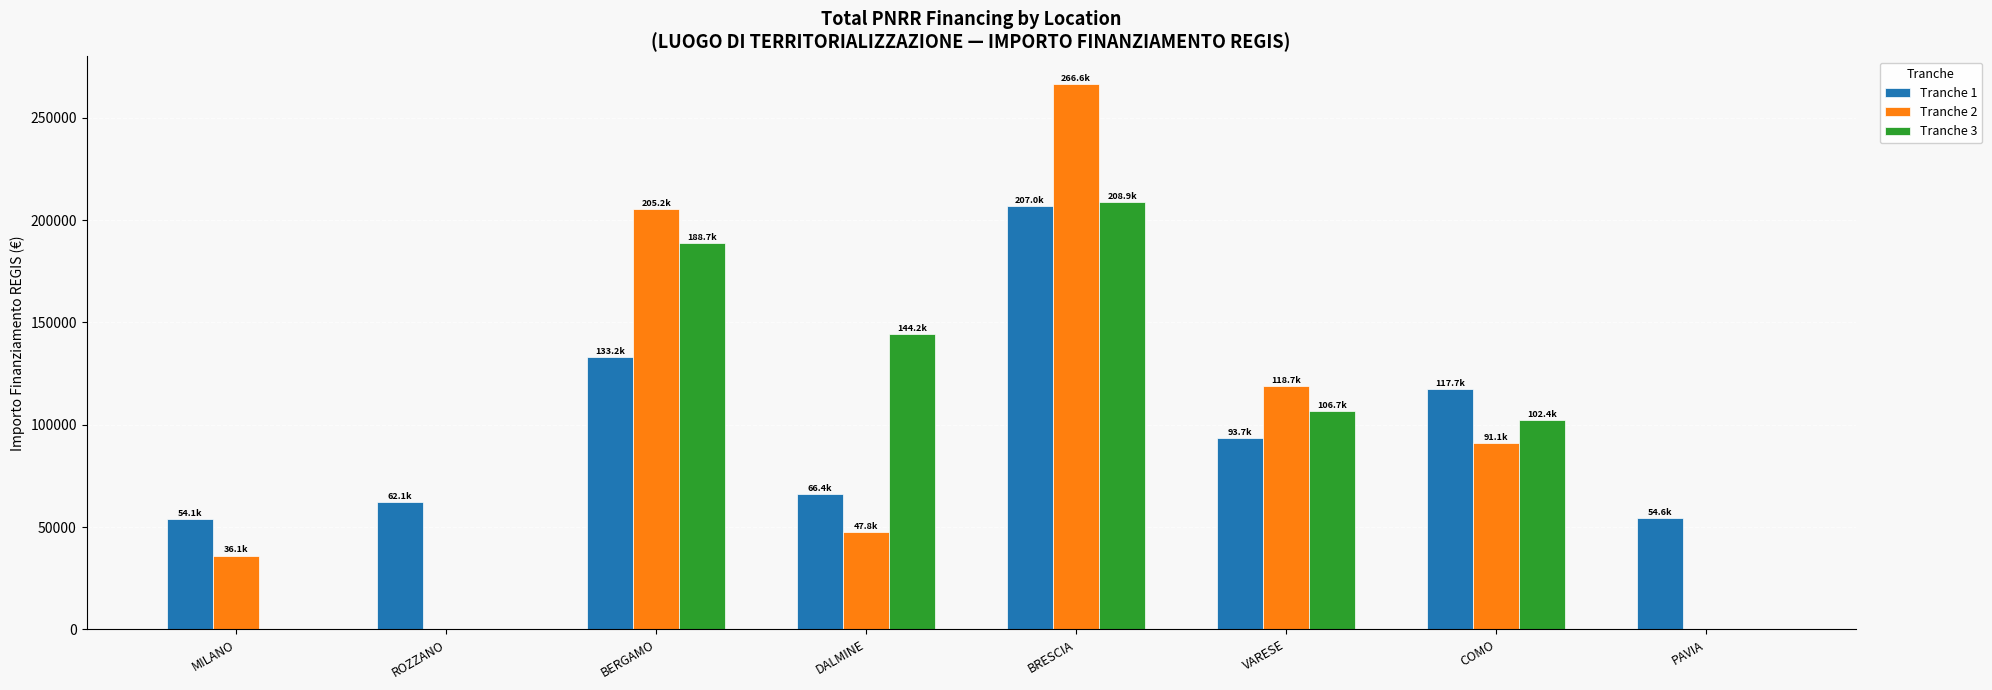

What is the average value of the Tranche 3 series?

93857.4